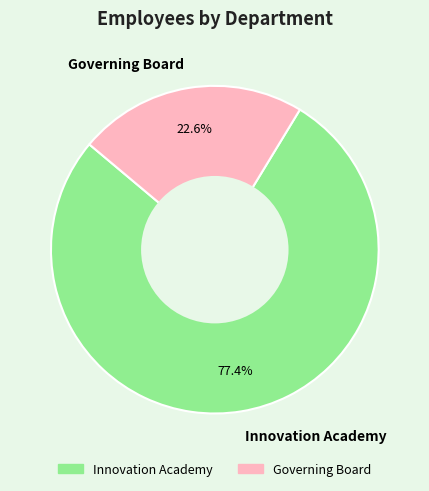

How many slices are in this pie chart?

2